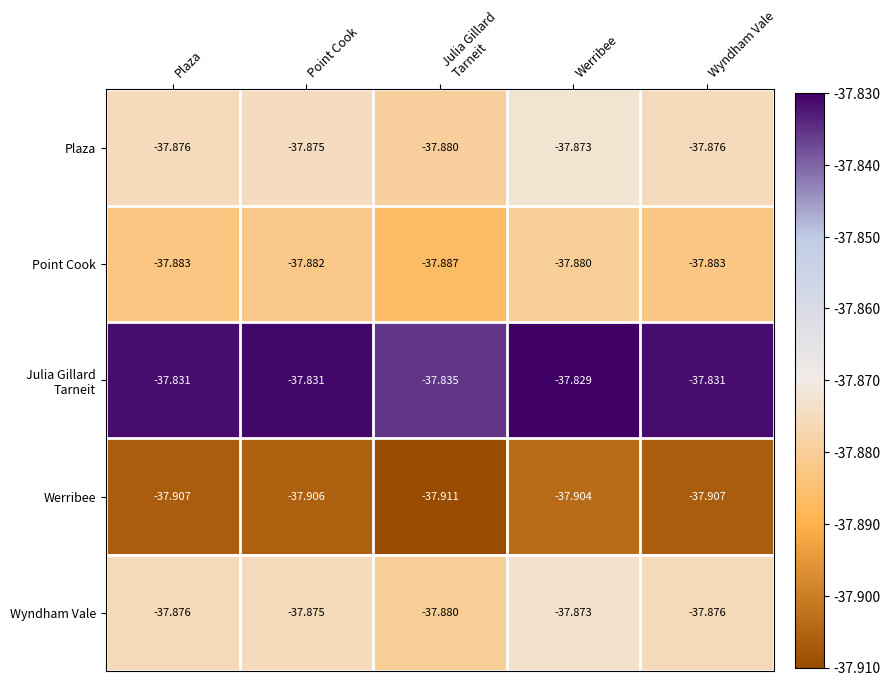

Which label corresponds to the largest value in the chart?

Werribee